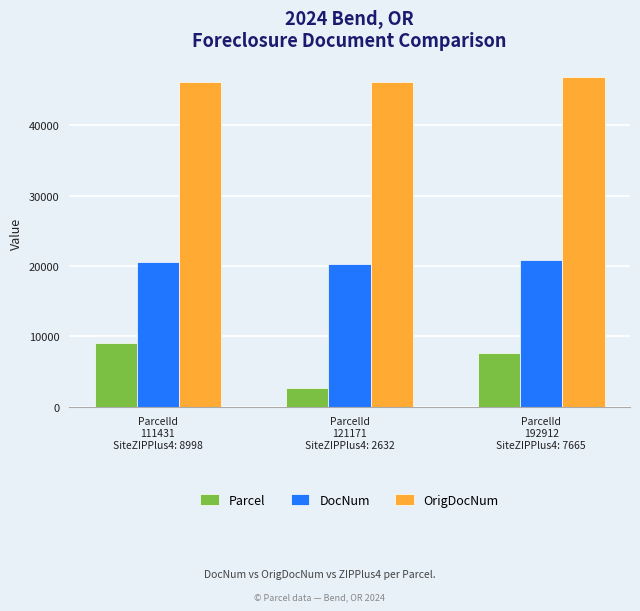

The DocNum series shows 9761 at ParcelId
192912
SiteZIPPlus4: 7665. True or false?

False